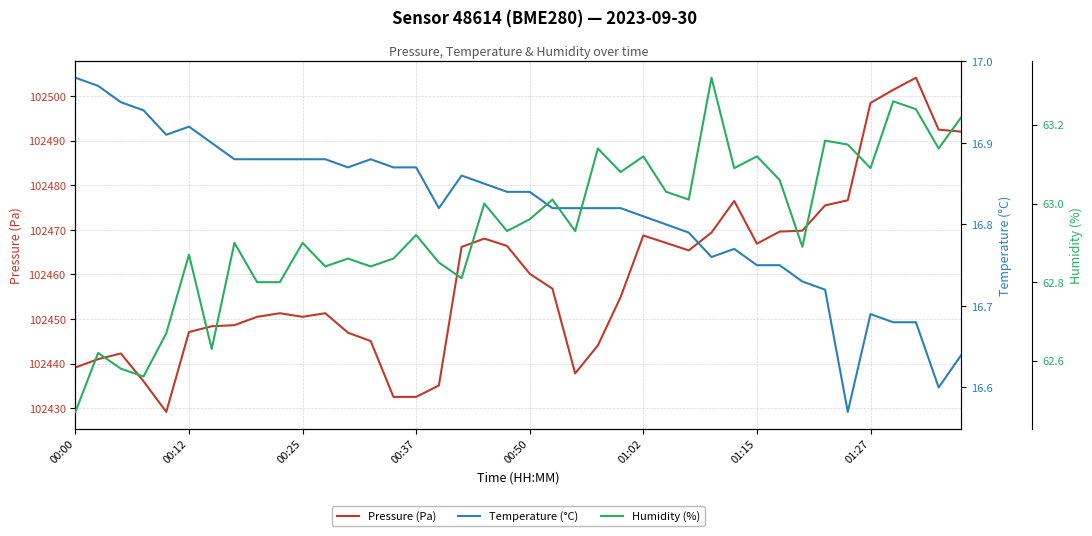

True or false: Pressure (Pa) has a value of 171830.2 at 01:02.

False